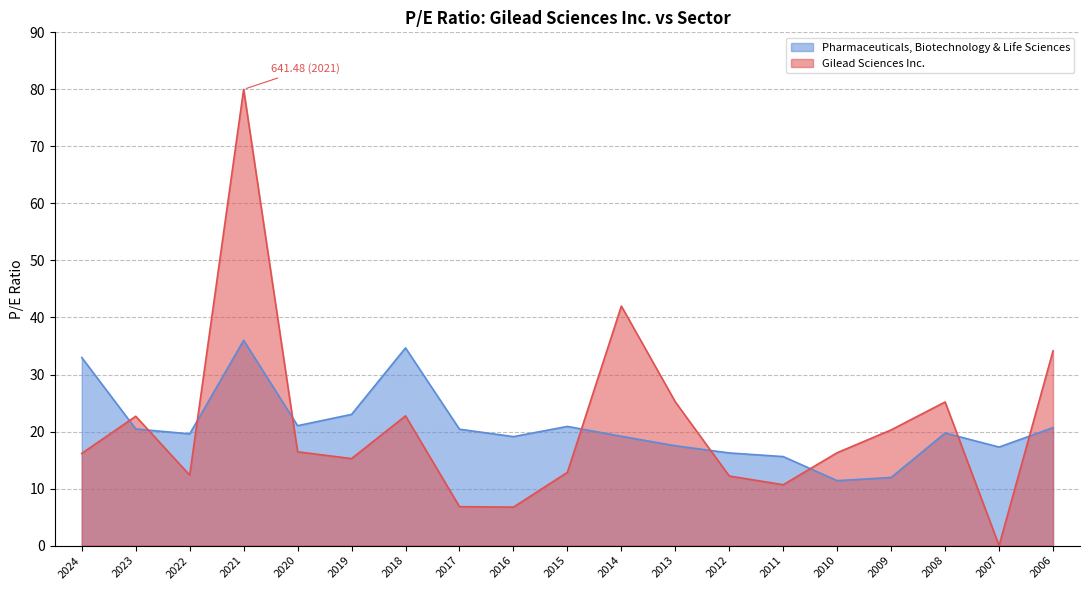

True or false: there are more than 2 points higher than both neighbors.

True